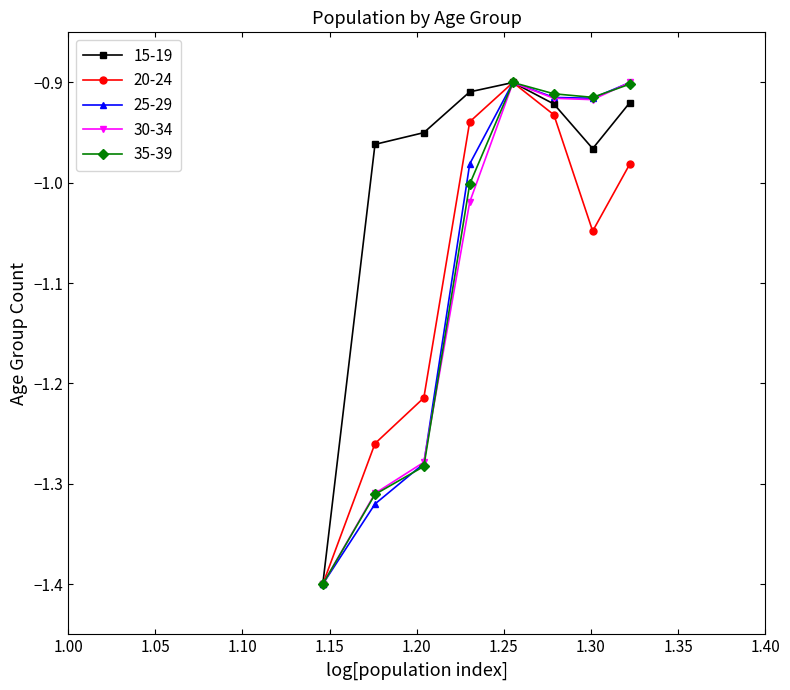

How many interior local peaks does the 20-24 series have?

1